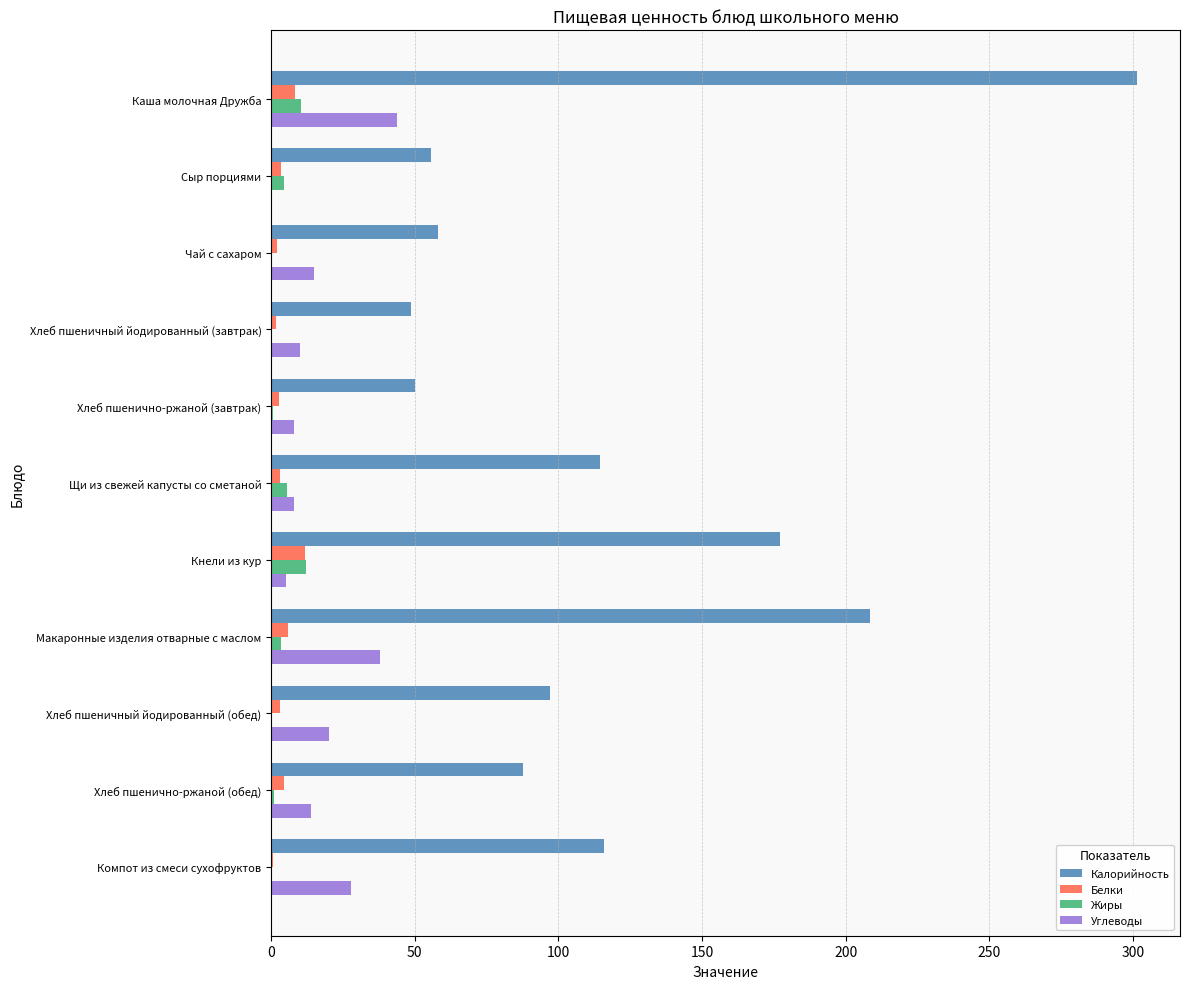

At which category is the sum across all series the highest?

Каша молочная Дружба